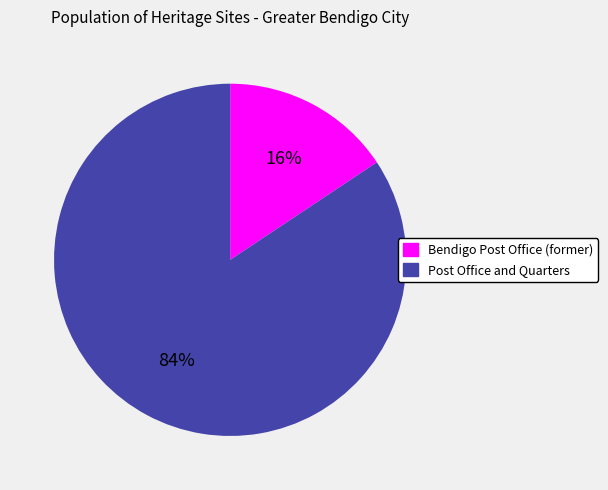

Which category has the smallest portion of the pie?

Bendigo Post Office (former)